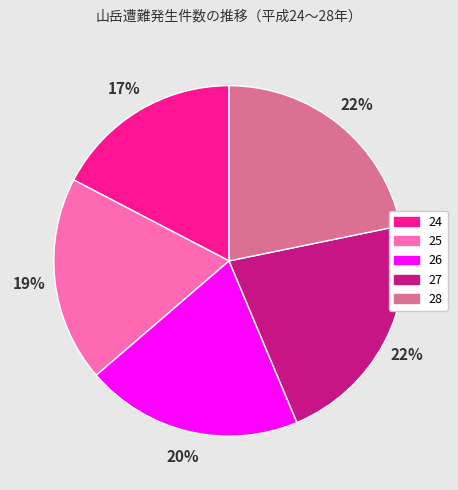

True or false: 28 accounts for 22% of the total.

True